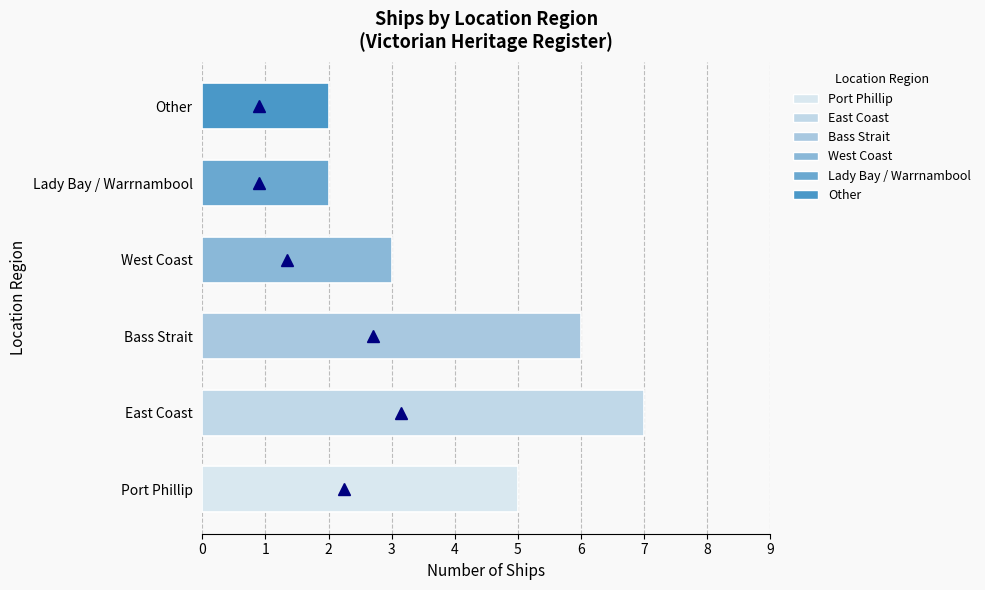

Approximately how many times larger is the value at Port Phillip compared to East Coast?

0.7